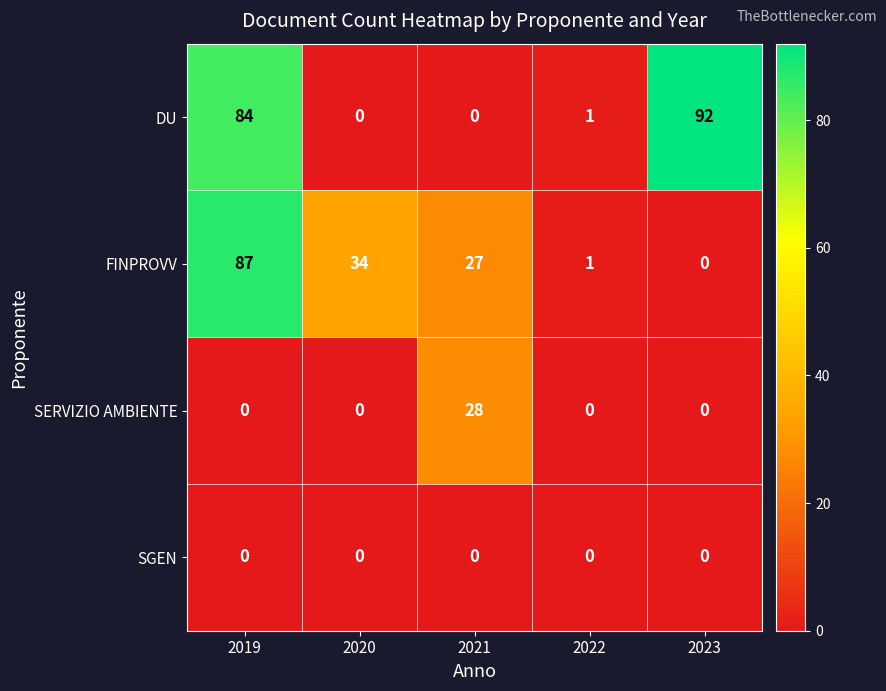

Reading right to left, what are all the values shown in this chart?

DU: 2023=92	2022=1	2021=0	2020=0	2019=84
FINPROVV: 2023=0	2022=1	2021=27	2020=34	2019=87
SERVIZIO AMBIENTE: 2023=0	2022=0	2021=28	2020=0	2019=0
SGEN: 2023=0	2022=0	2021=0	2020=0	2019=0